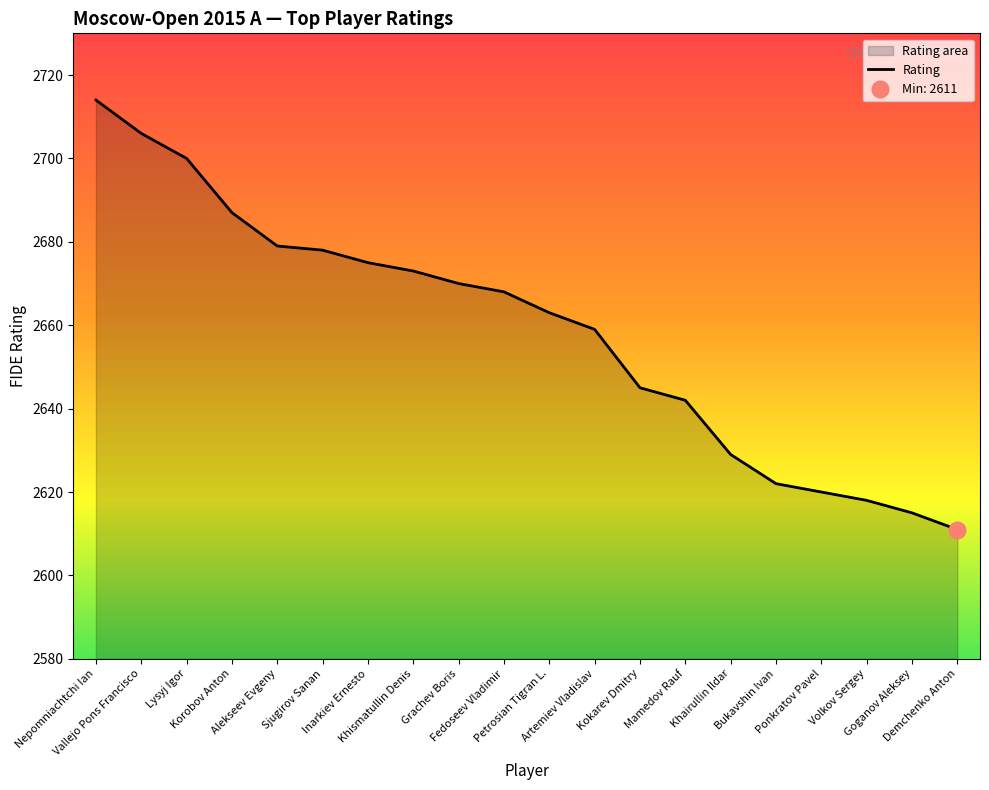

At which label does the data first exceed 2668?

Nepomniachtchi Ian